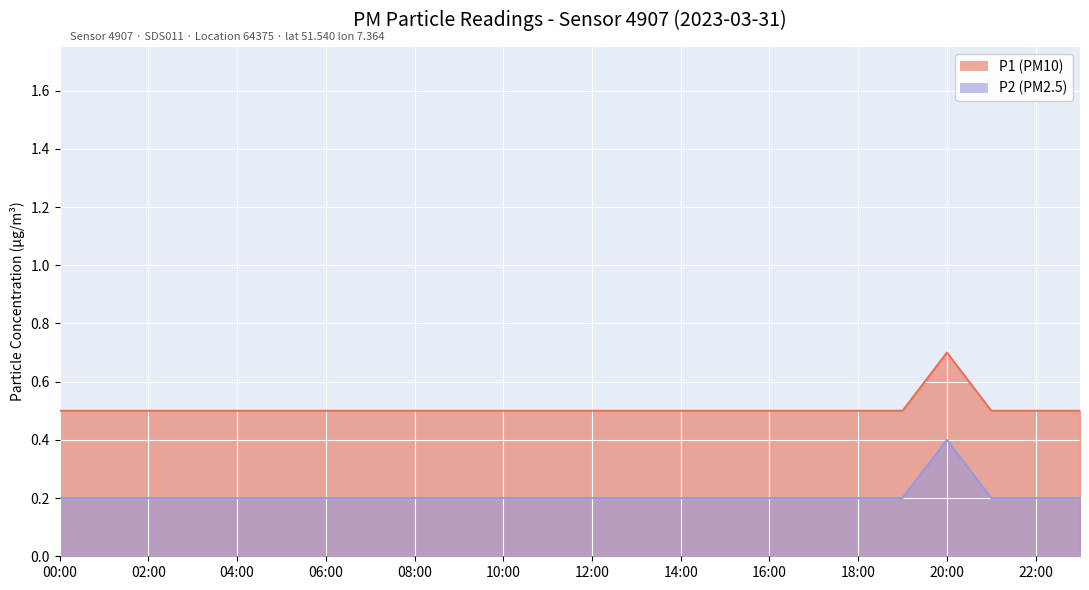

What is the label of the 8th point from the left?

07:00